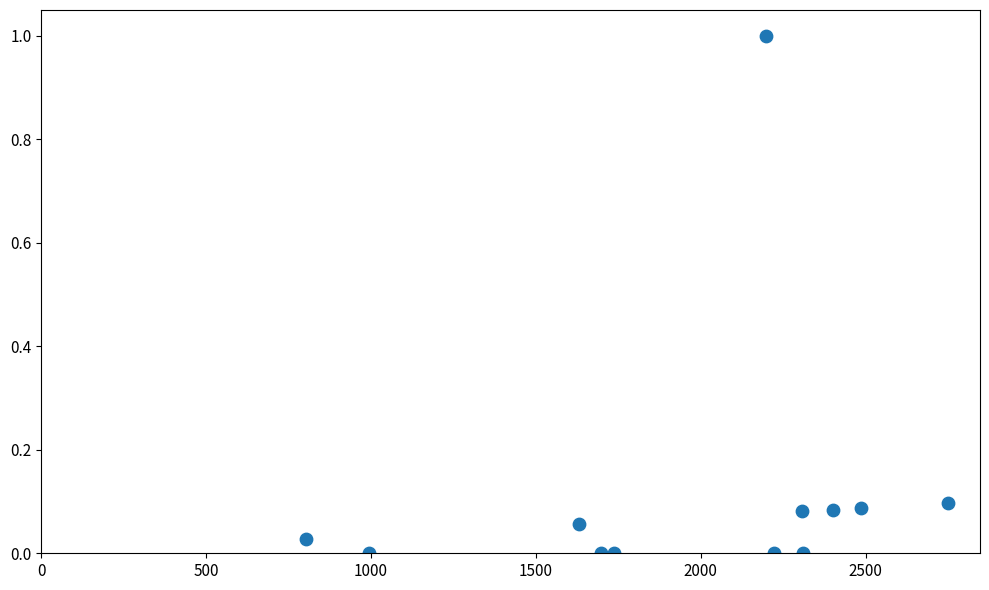

What is the average X value?

1961.3